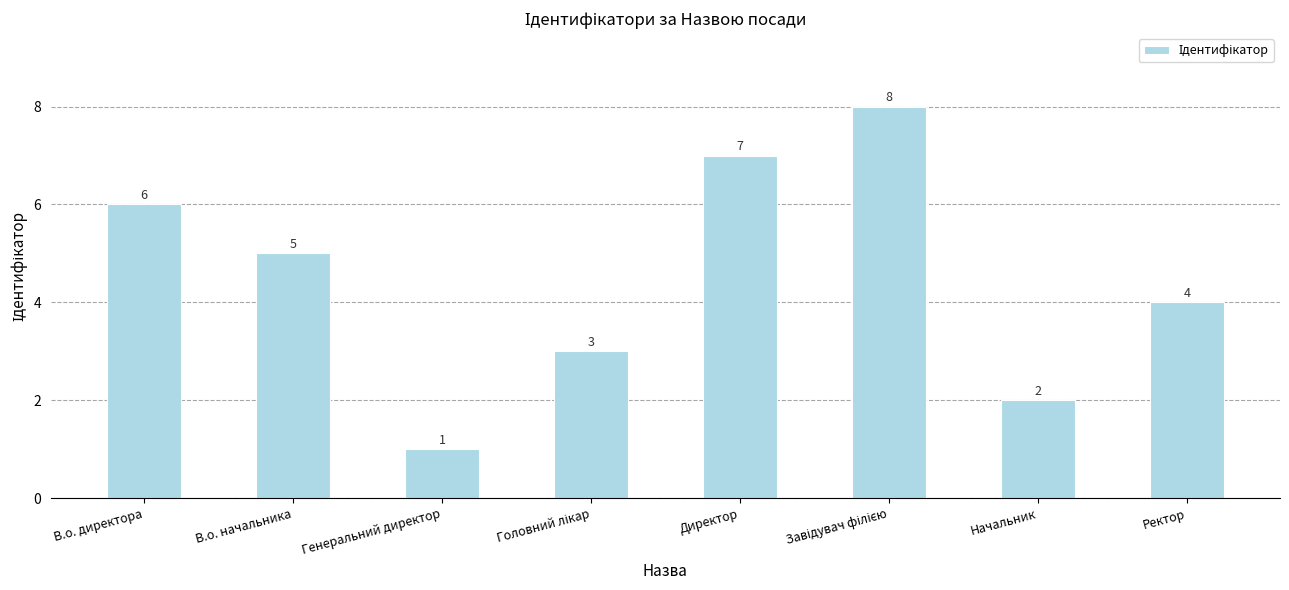

What is the label of the 7th bar from the right?

В.о. начальника